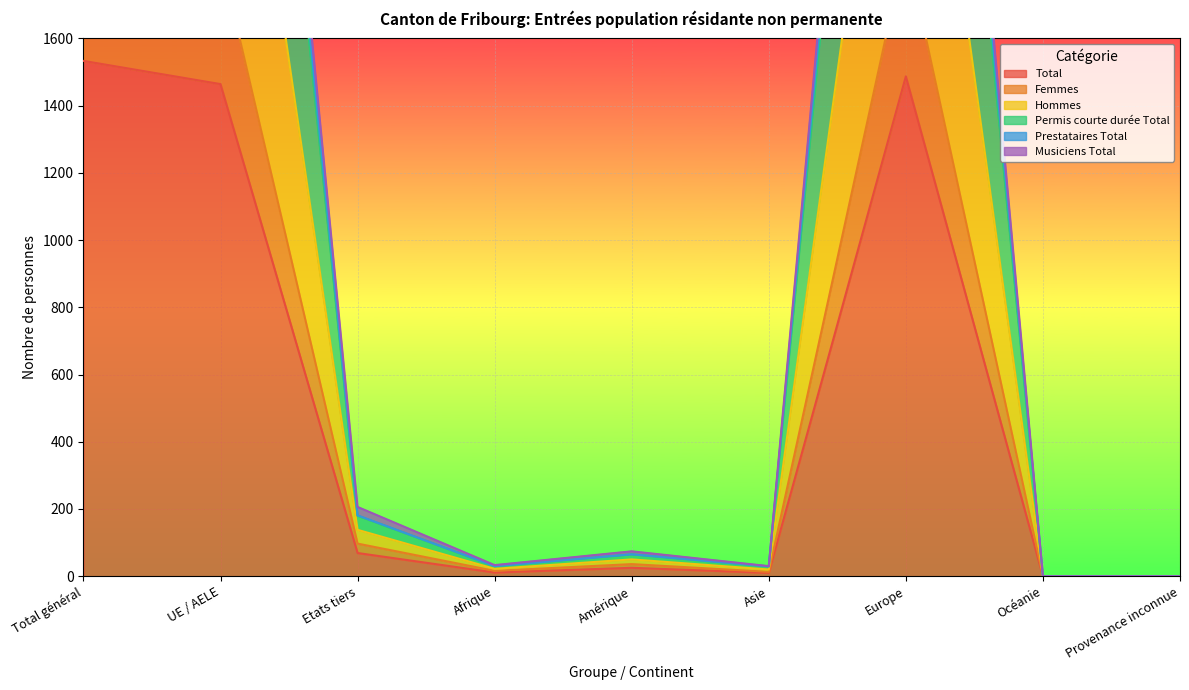

What is the approximate value of Total at Total général?

1533